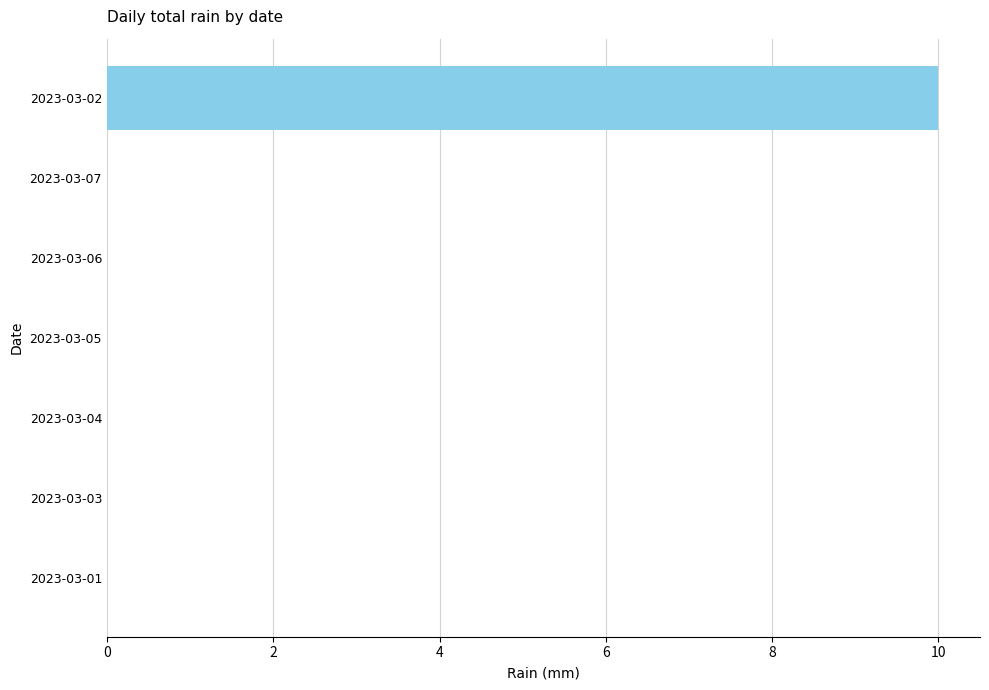

What is the greatest value displayed?

10